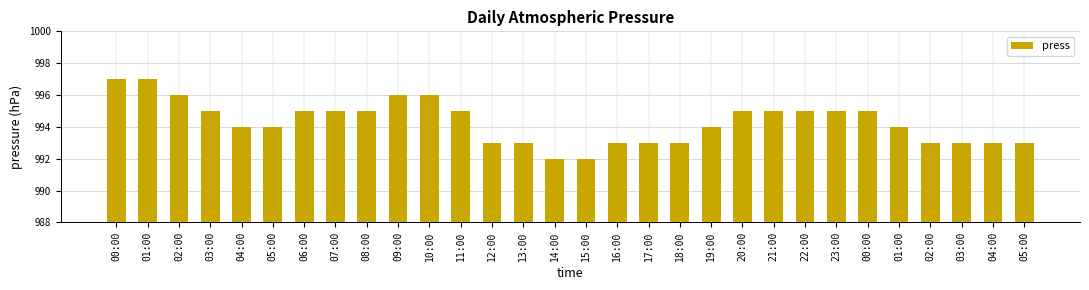

Approximately how many times larger is the value at 07:00 compared to 23:00?

1.0